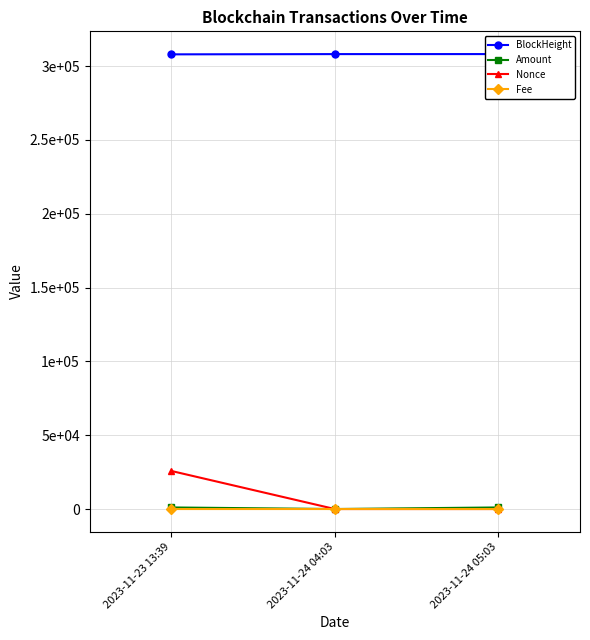

Reading left to right, list all the values displayed in this chart.

BlockHeight: 2023-11-23 13:39=307936.0	2023-11-24 04:03=308104.0	2023-11-24 05:03=308119.0
Amount: 2023-11-23 13:39=1068.2	2023-11-24 04:03=0.0	2023-11-24 05:03=1067.2
Nonce: 2023-11-23 13:39=25774.0	2023-11-24 04:03=0.0	2023-11-24 05:03=0.0
Fee: 2023-11-23 13:39=0.3	2023-11-24 04:03=0.0	2023-11-24 05:03=0.0